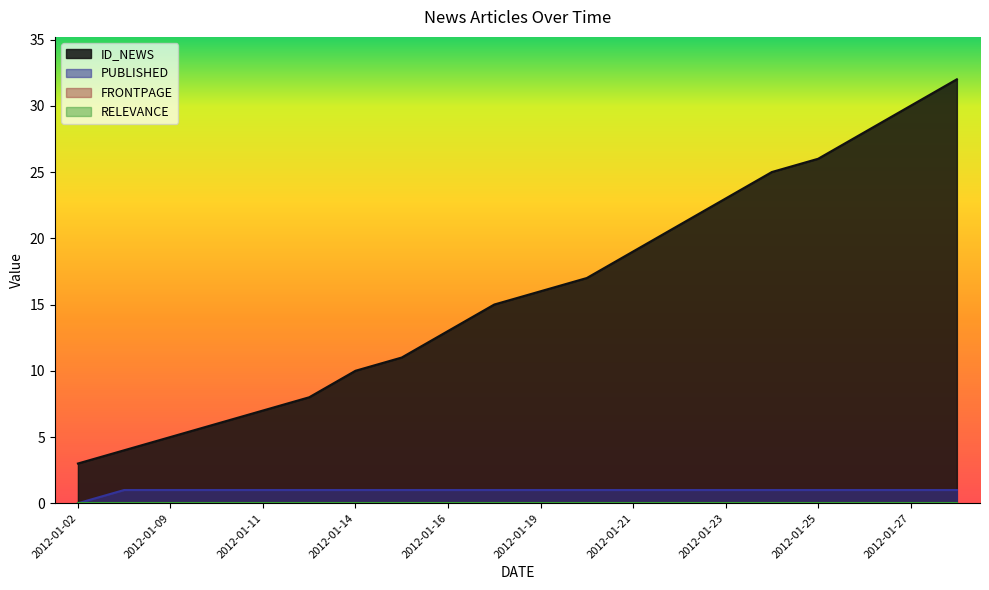

True or false: ID_NEWS and PUBLISHED intersect in this chart.

False